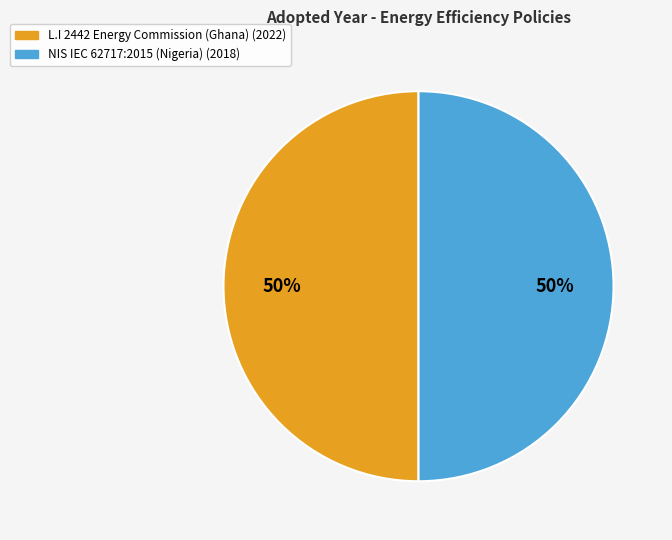

How many segments does this pie chart have?

2